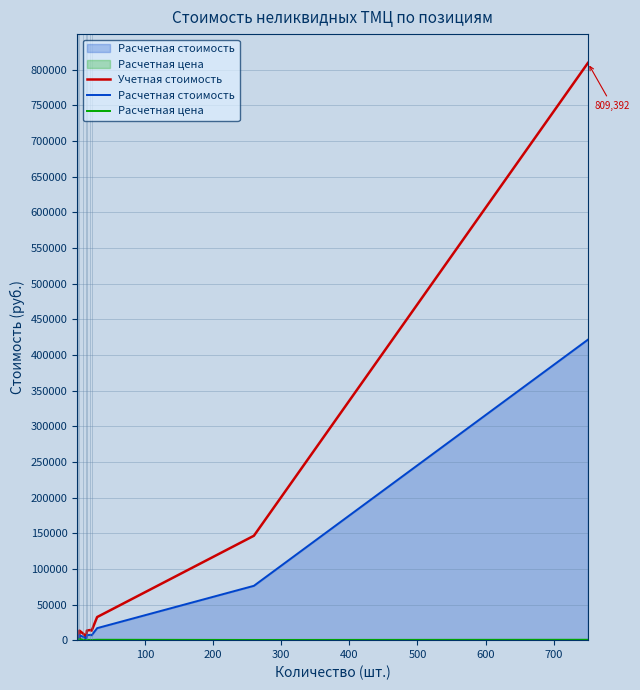

How many values in the Учетная стоимость series are below 8785?

7